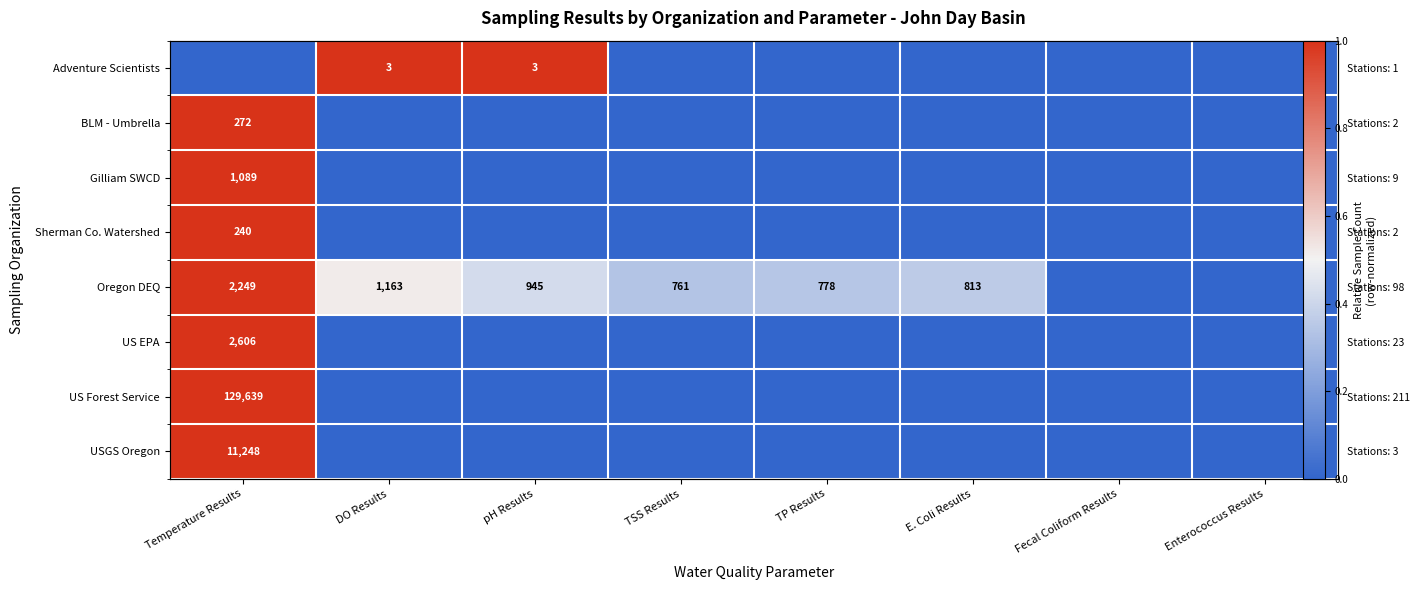

The value of USGS Oregon at DO Results is 0.0. True or false?

True